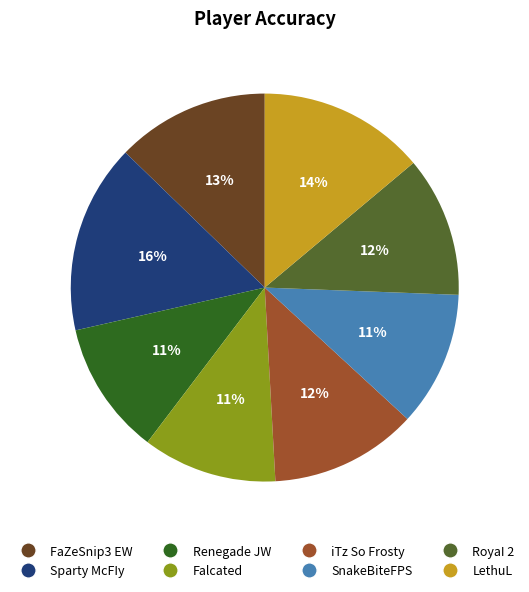

Does Sparty McFIy represent more than half of the total?

No